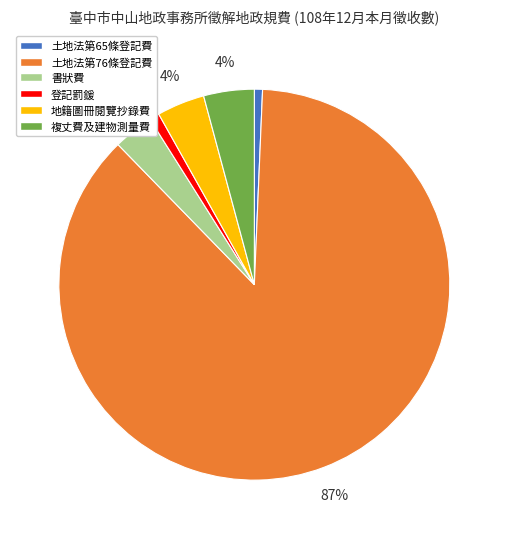

The 土地法第76條登記費 slice represents 99% of the pie. True or false?

False